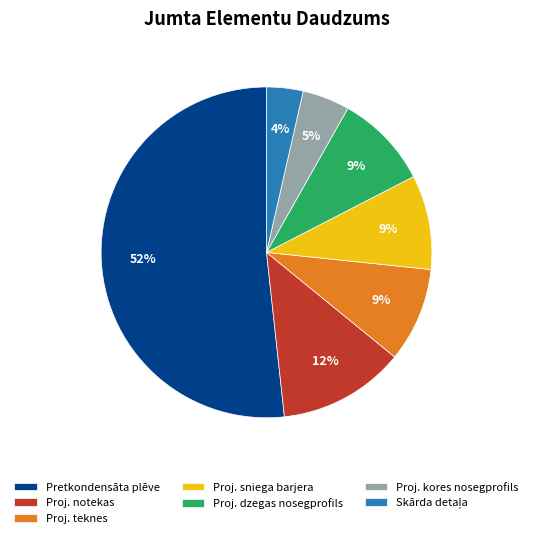

To the nearest percent, what is the difference between the largest and smallest slice percentages?

48%